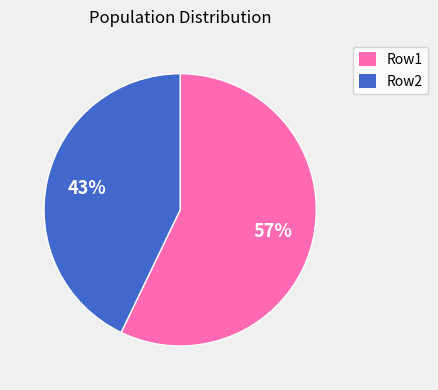

To the nearest percent, what percentage of the pie is Row2?

43%